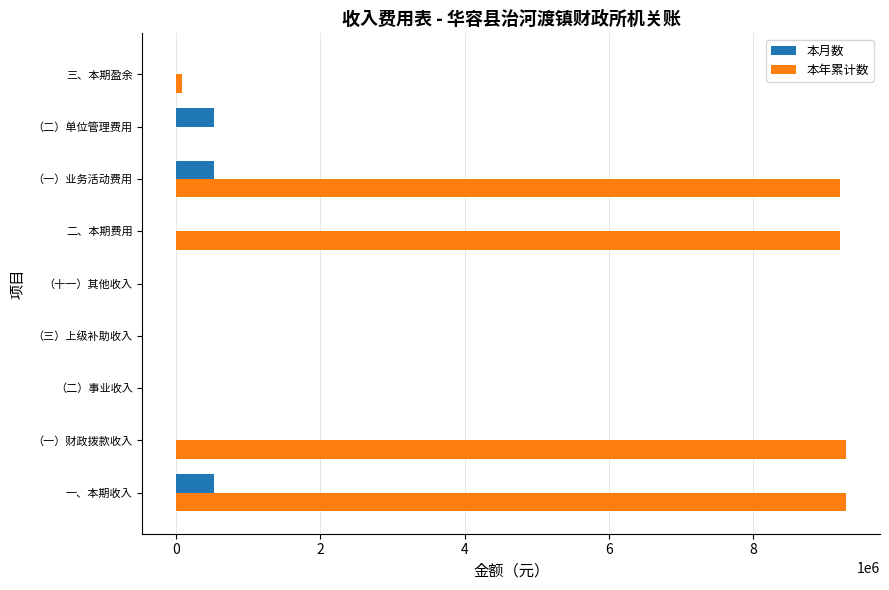

Which series changed the most between 二、本期费用 and （二）单位管理费用?

本年累计数